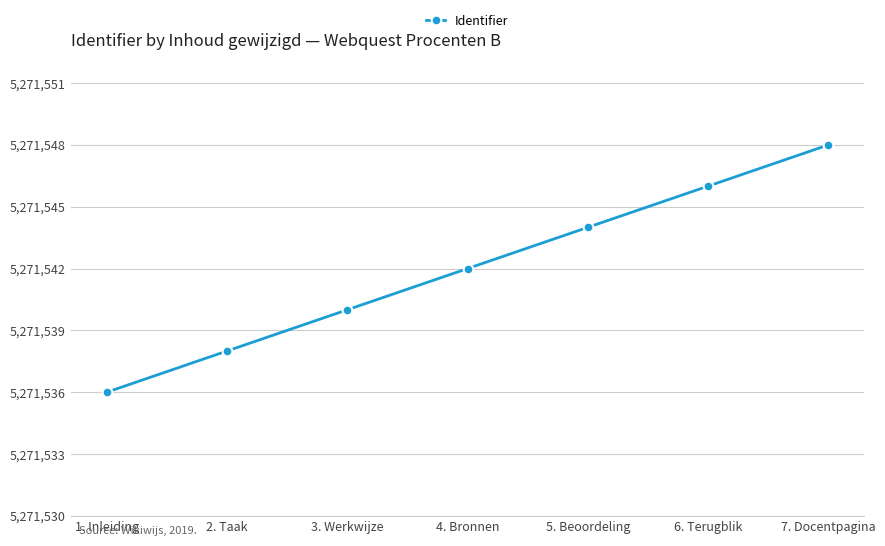

Rank the categories by value from lowest to highest.

1. Inleiding, 2. Taak, 3. Werkwijze, 4. Bronnen, 5. Beoordeling, 6. Terugblik, 7. Docentpagina